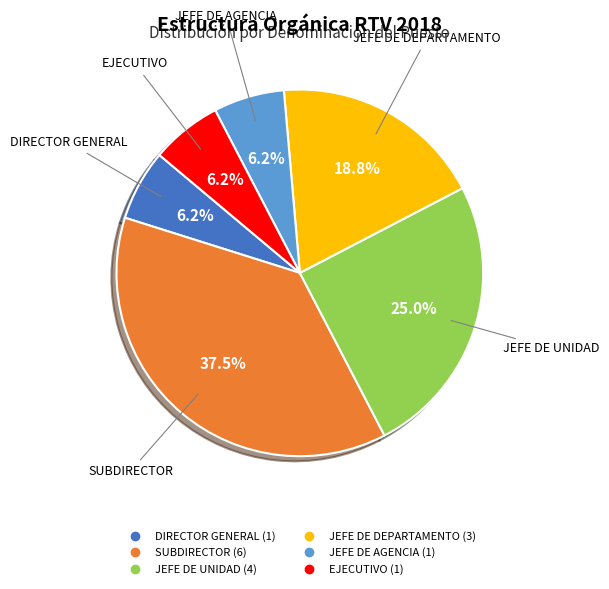

To the nearest percent, what is the difference between the largest and smallest slice percentages?

31%